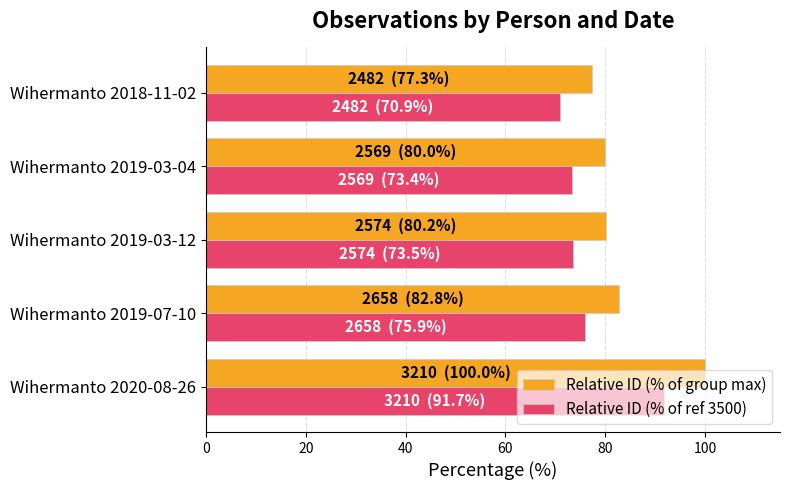

What value does the Relative ID (% of ref 3500) series have at Wihermanto 2019-03-04?

73.4